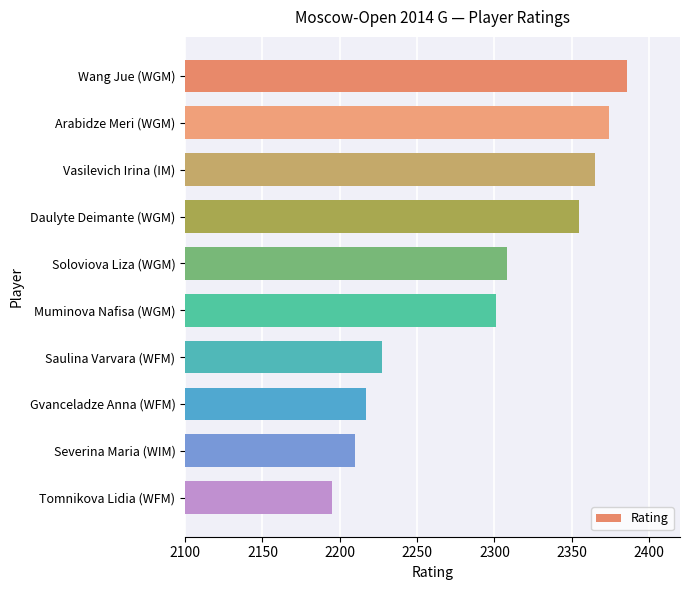

What is the smallest value displayed?

2195